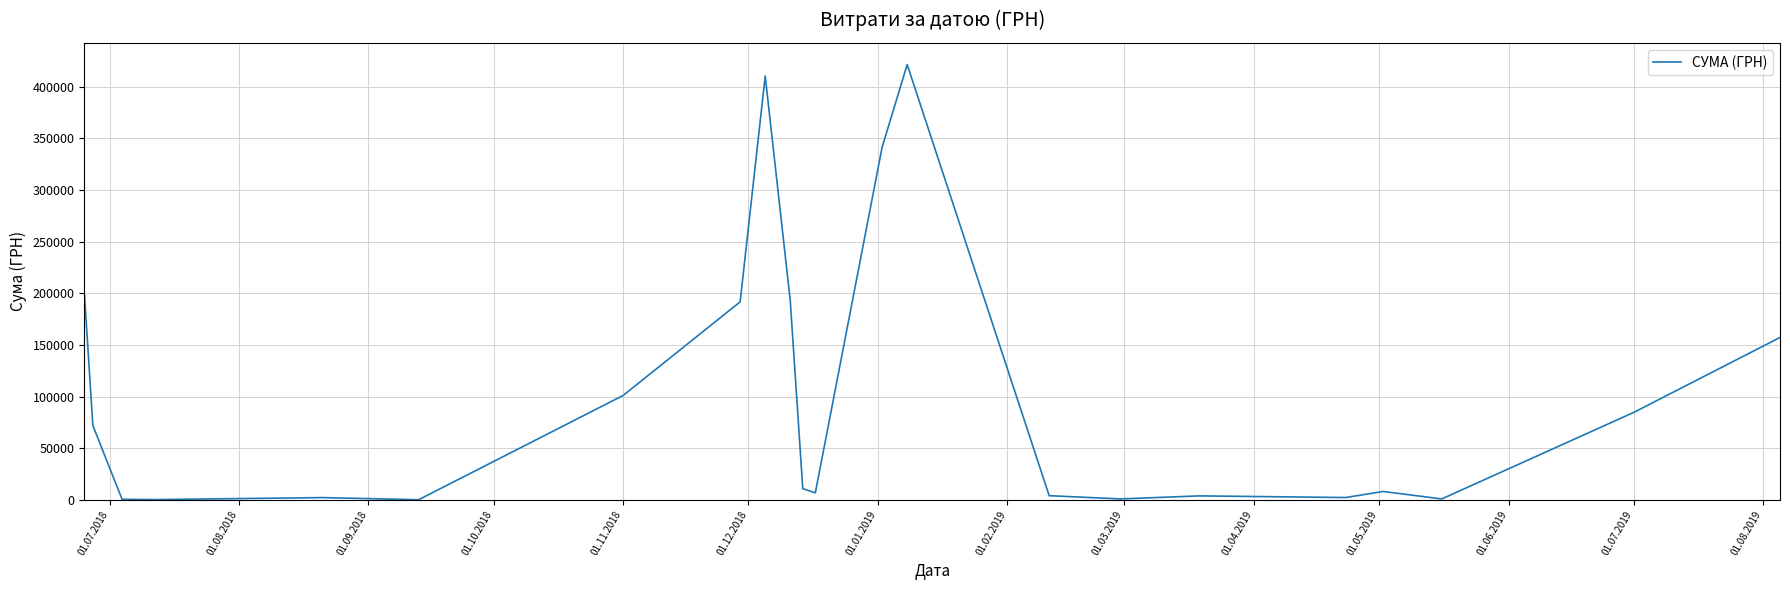

What is the smallest value displayed?

208.6